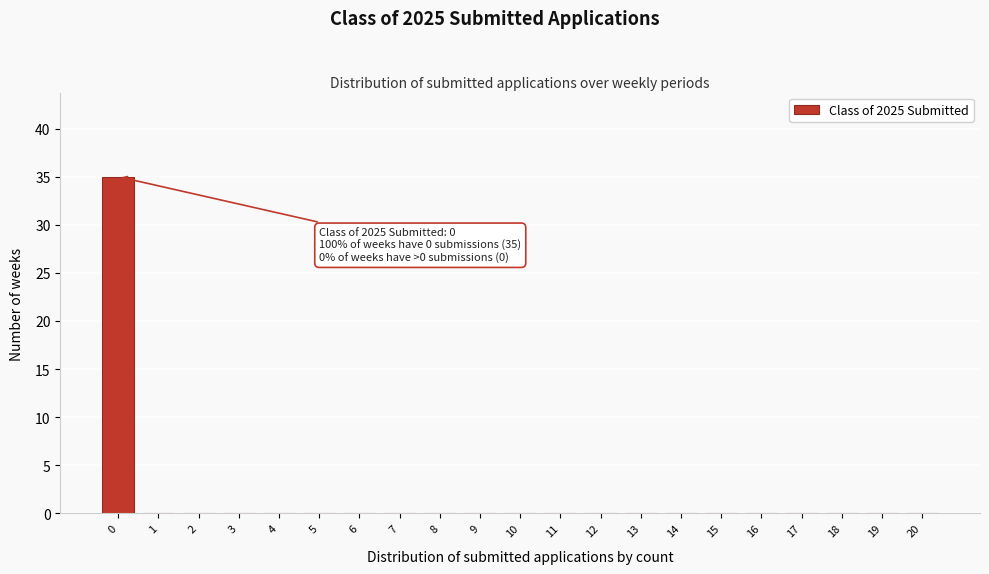

Reading left to right, extract all data points from this chart.

0=35	1=0	2=0	3=0	4=0	5=0	6=0	7=0	8=0	9=0	10=0	11=0	12=0	13=0	14=0	15=0	16=0	17=0	18=0	19=0	20=0